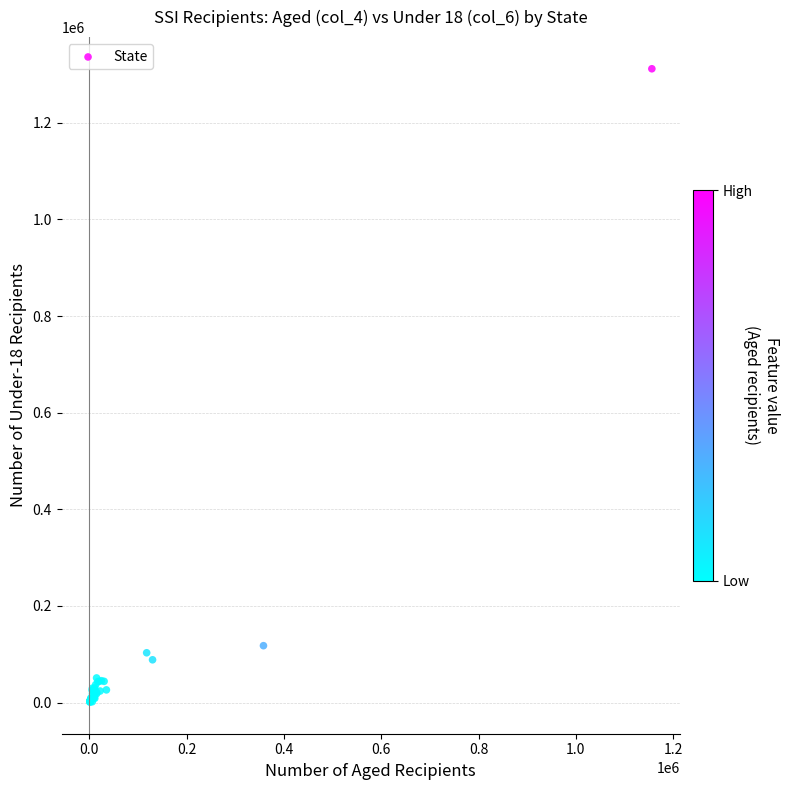

What Y value in the scatter plot is closest to 656474?

117775